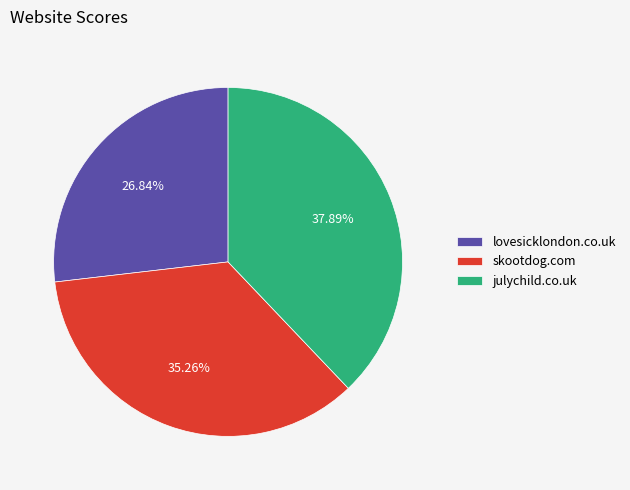

To the nearest percent, what is the combined percentage of skootdog.com and julychild.co.uk?

73%